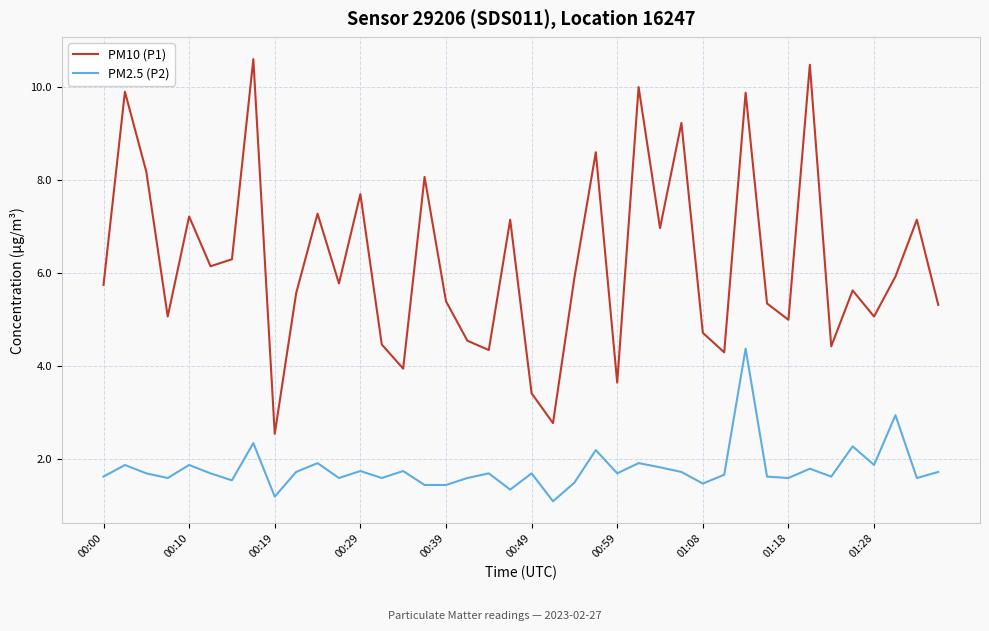

Does the chart display data point markers on the line(s)?

No